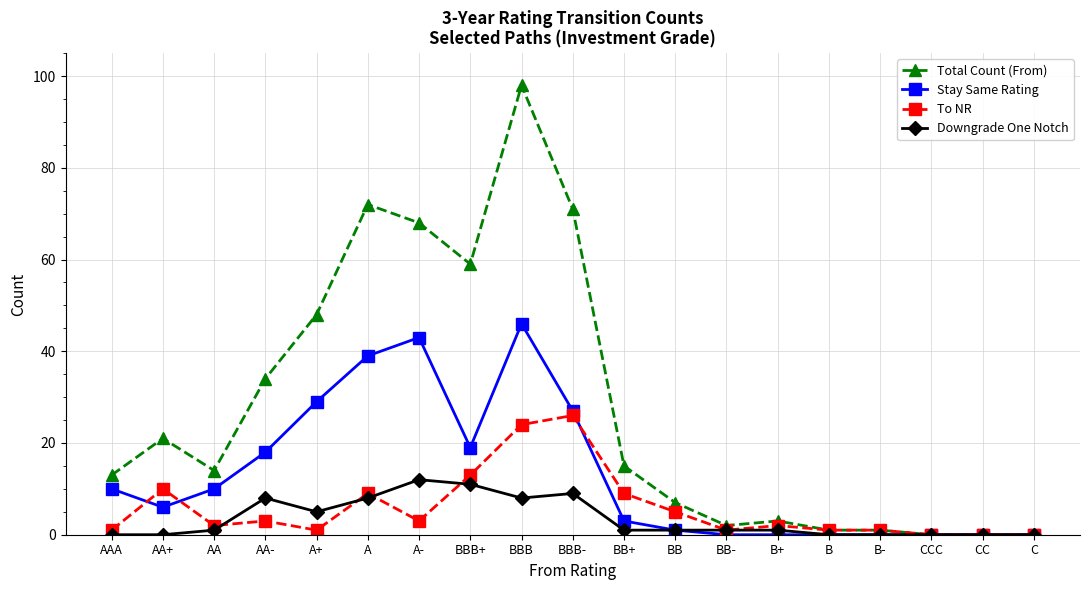

The Stay Same Rating series shows 1 at AA+. True or false?

False